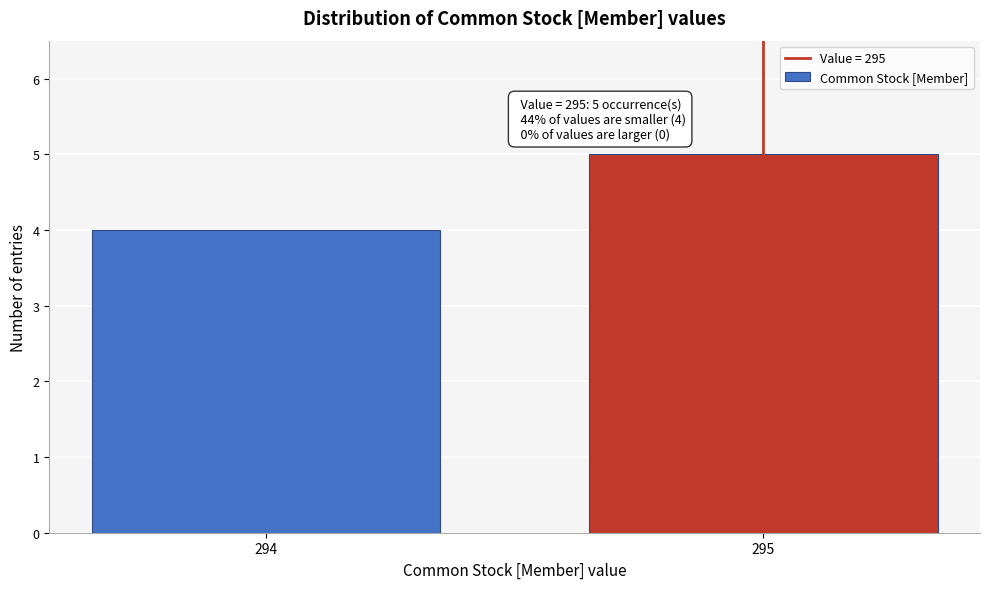

Reading right to left, list all the values displayed in this chart.

295=5	294=4